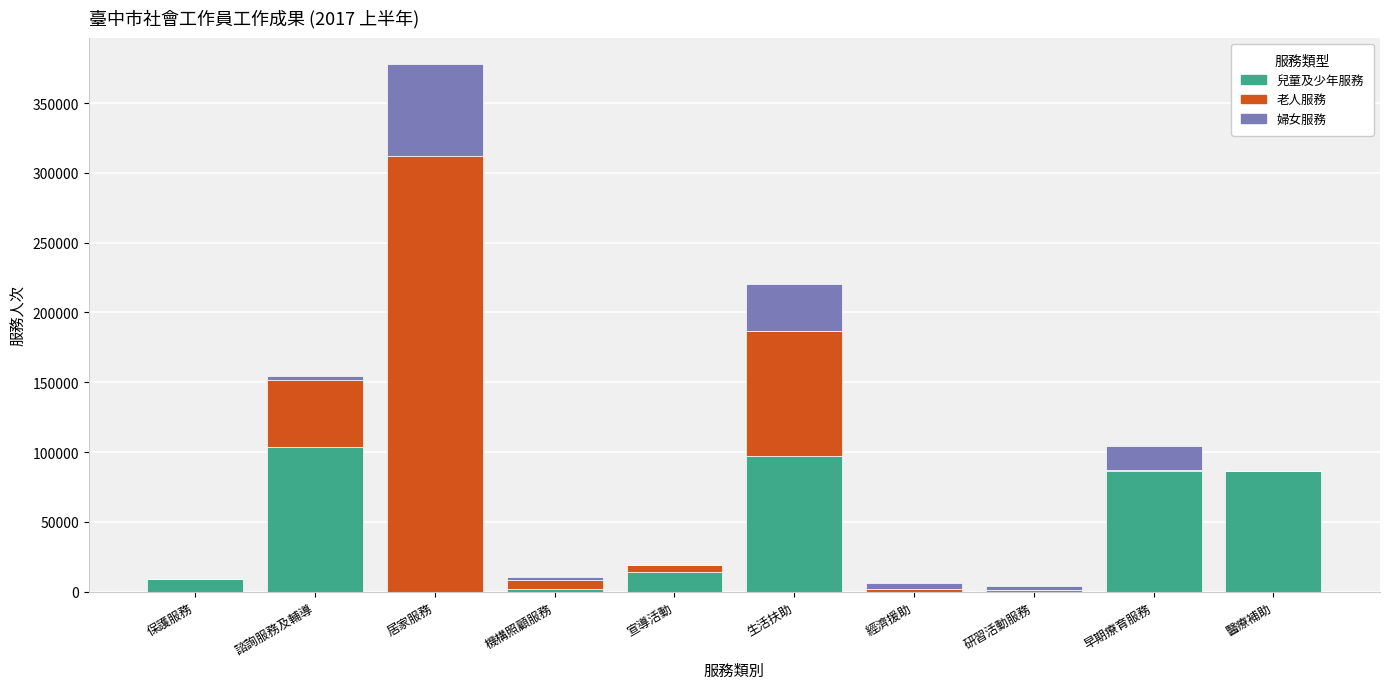

The 兒童及少年服務 series shows 12 at 經濟援助. True or false?

True